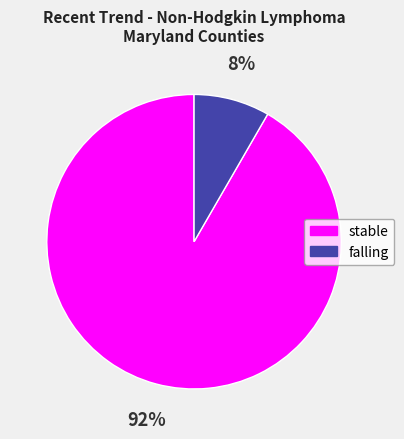

Does any single category account for the majority?

Yes